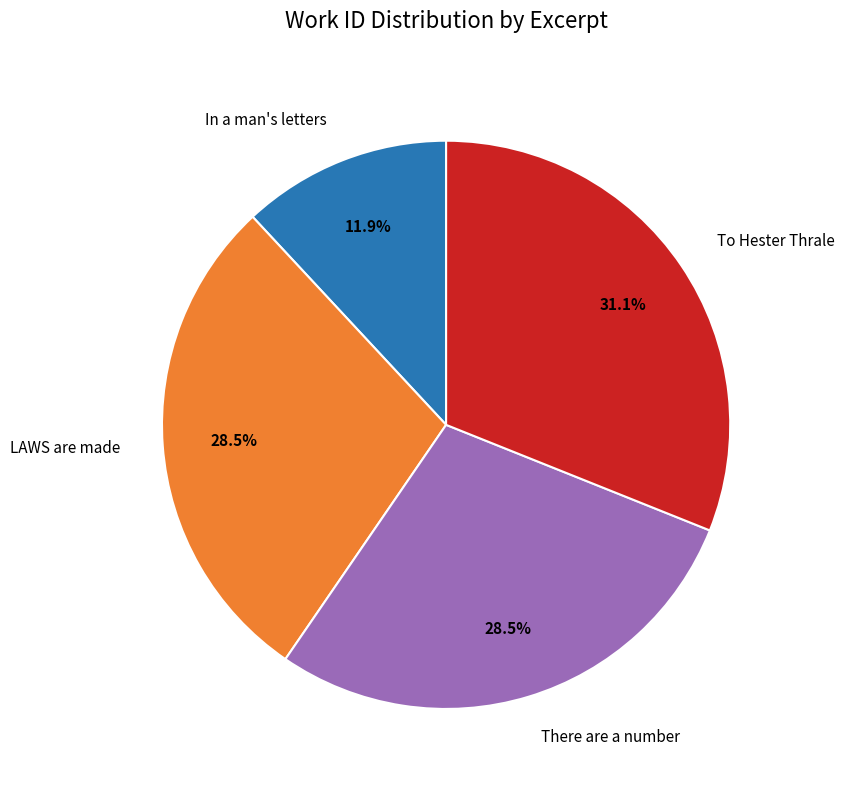

The To Hester Thrale slice represents 37% of the pie. True or false?

False